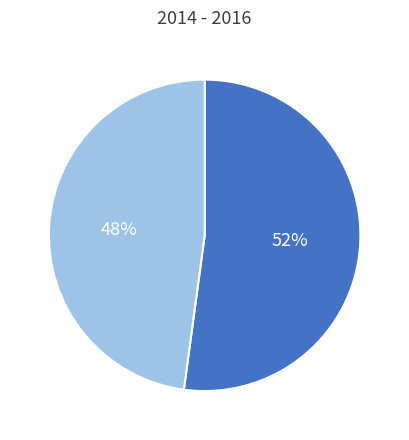

Does any single category account for the majority?

Yes